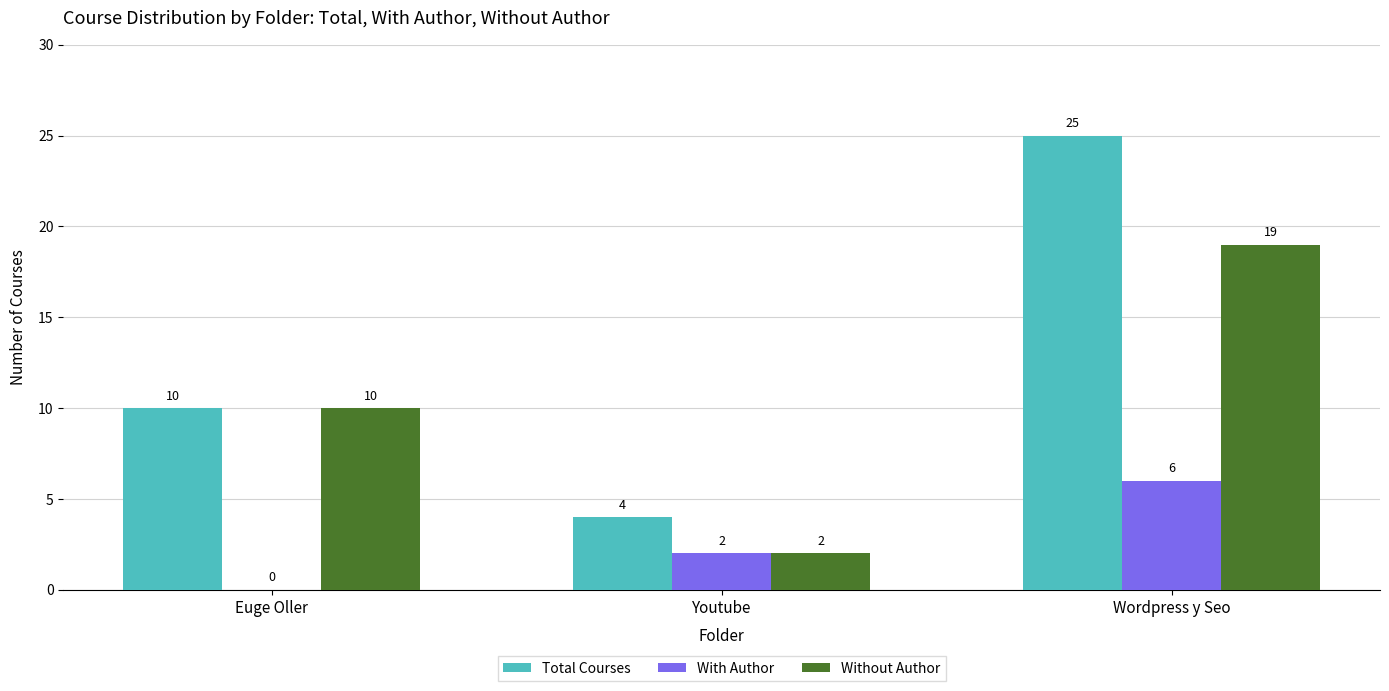

How many groups of bars are there?

3